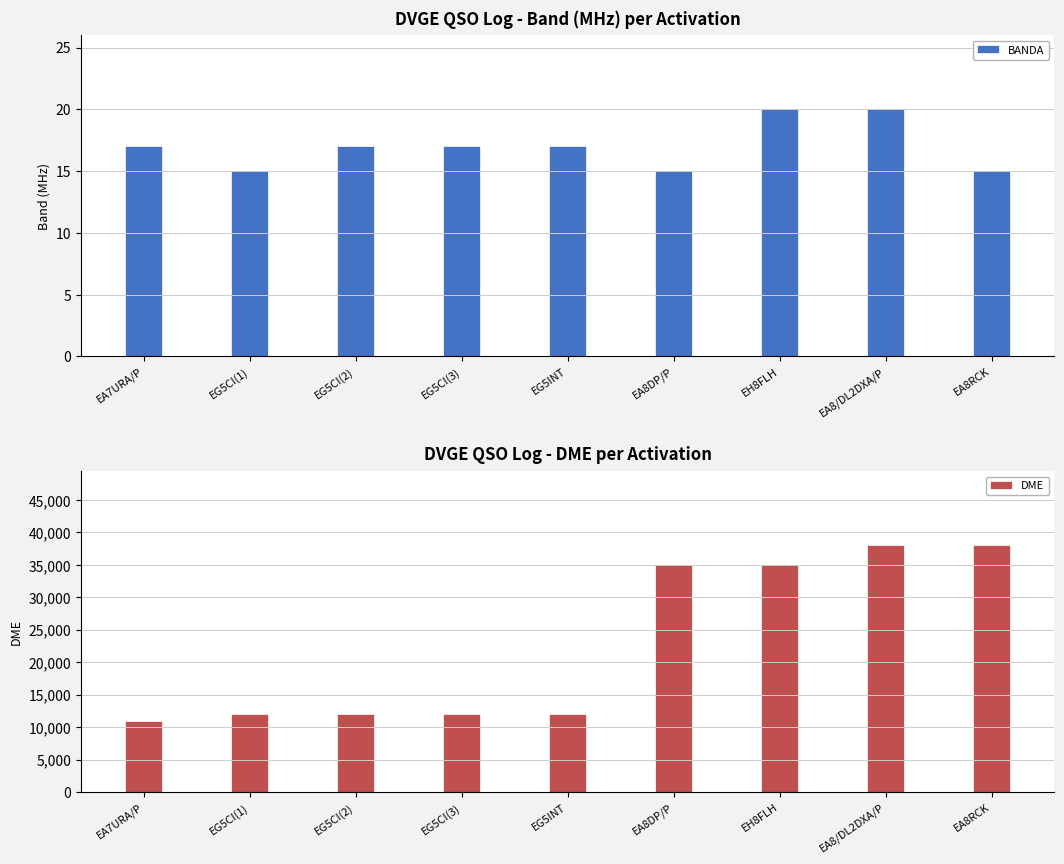

What value does the BANDA series have at EA8/DL2DXA/P?

20